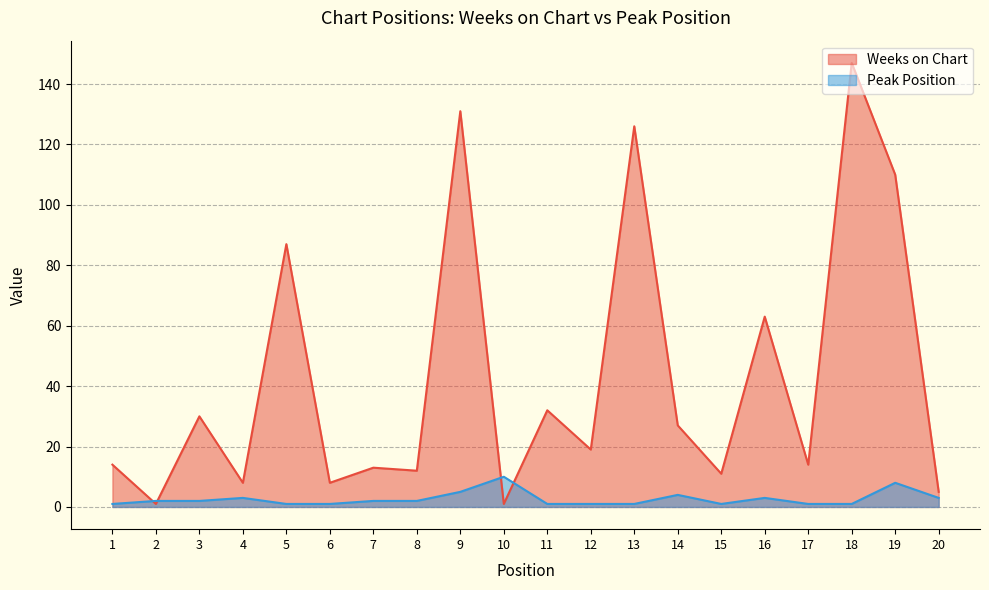

List the labels in order of Peak Position value, smallest first.

1, 5, 6, 11, 12, 13, 15, 17, 18, 2, 3, 7, 8, 4, 16, 20, 14, 9, 19, 10